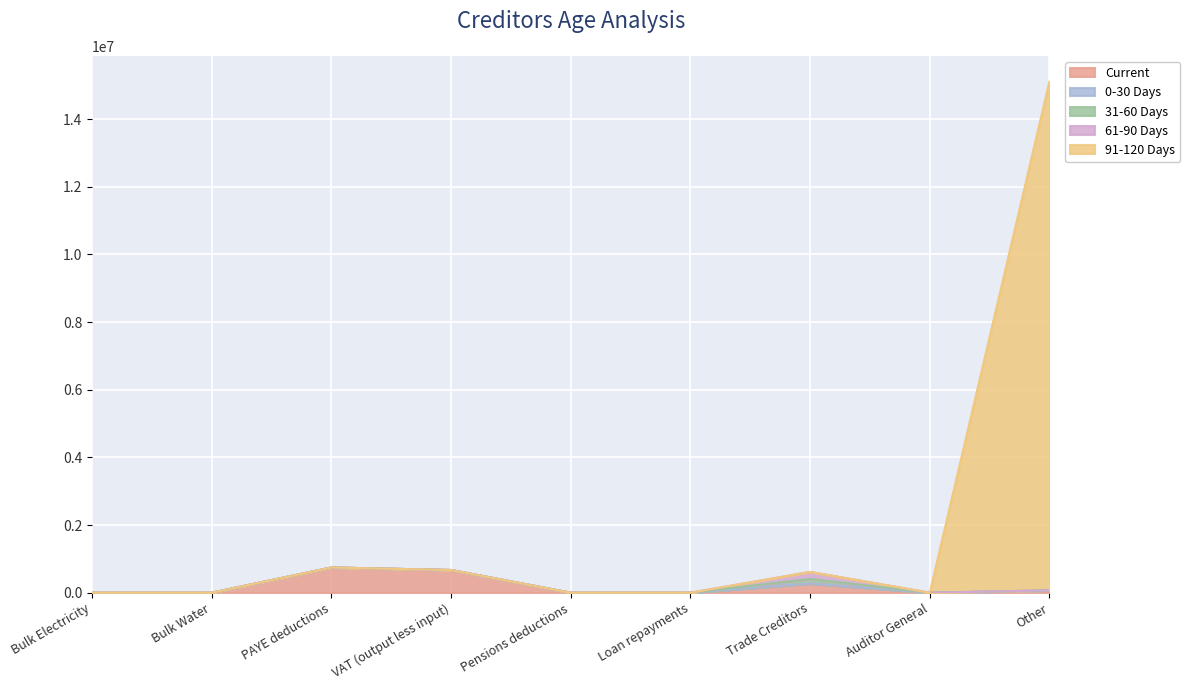

Is it true that 0-30 Days equals 1936 at Trade Creditors?

True